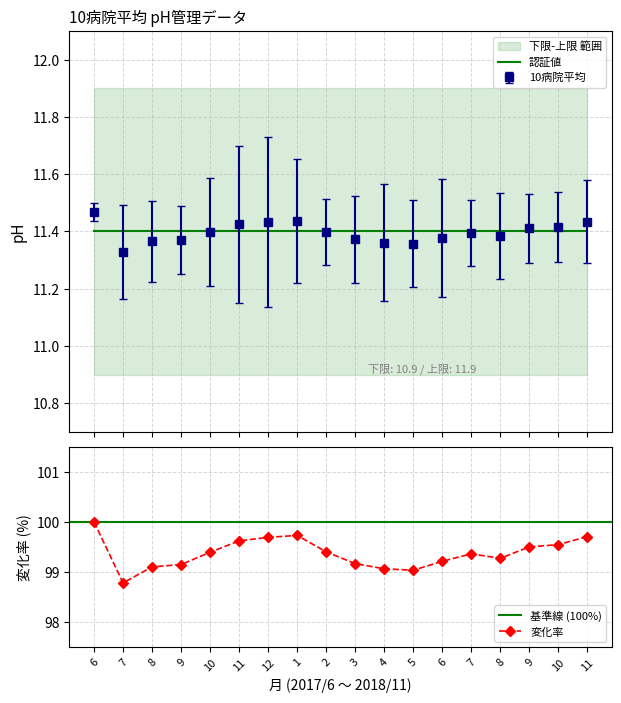

What is the difference between the second highest and minimum values in the 変化率 series?

0.9